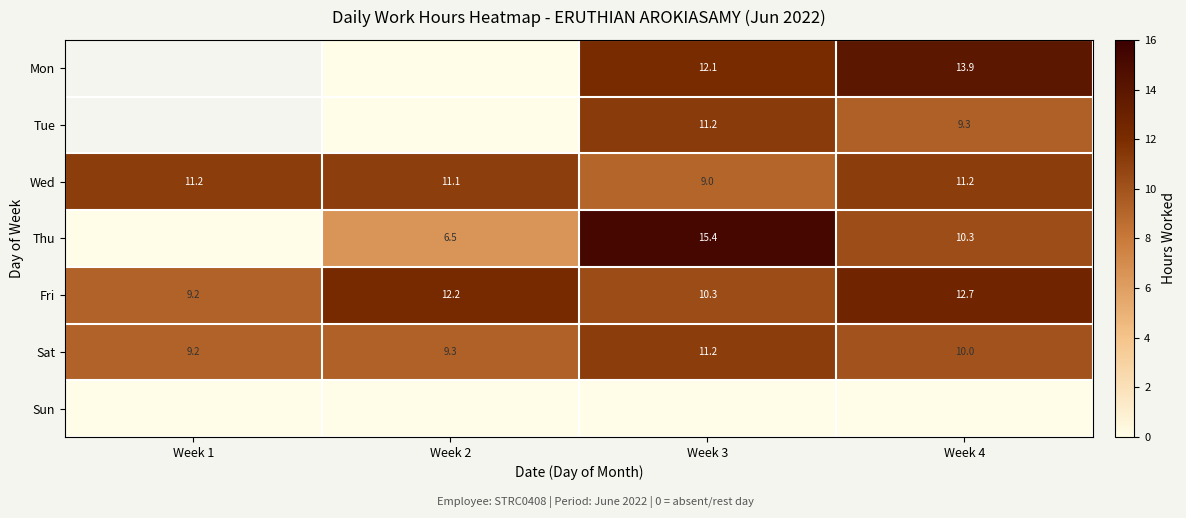

At which category does the chart reach its minimum across all series?

Week 2